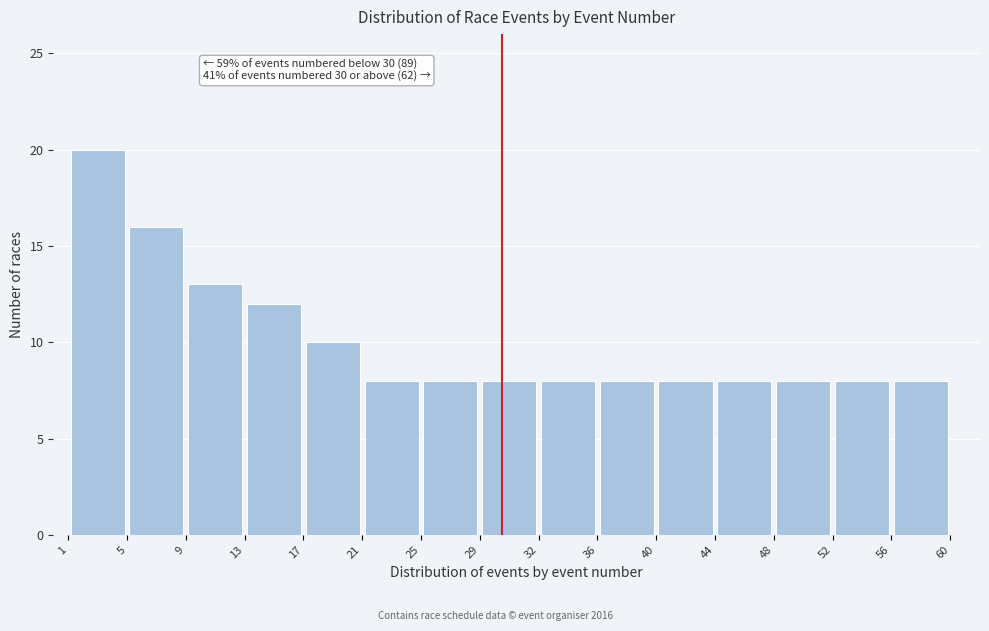

Over which range of the x-axis is the bar tallest?

1 to 5